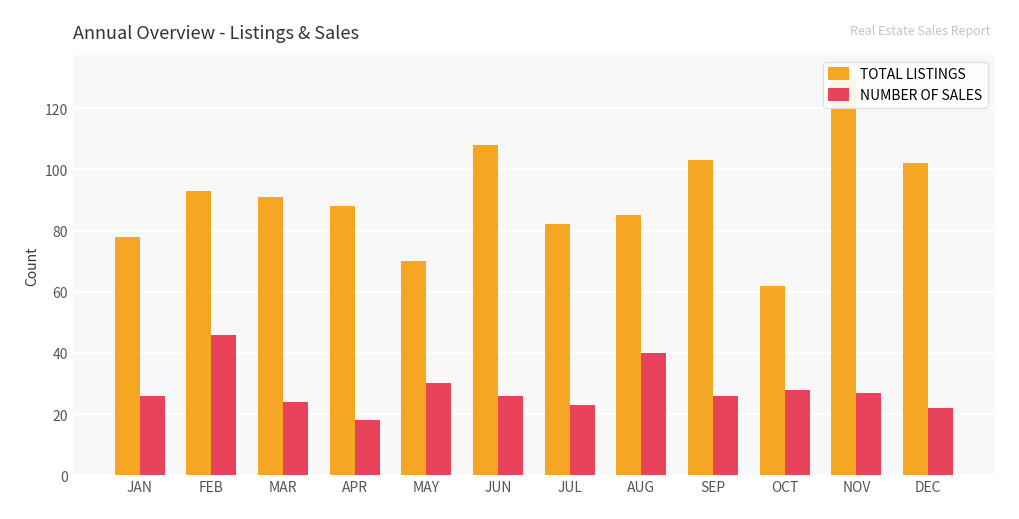

At how many categories does at least one series exceed 40?

12